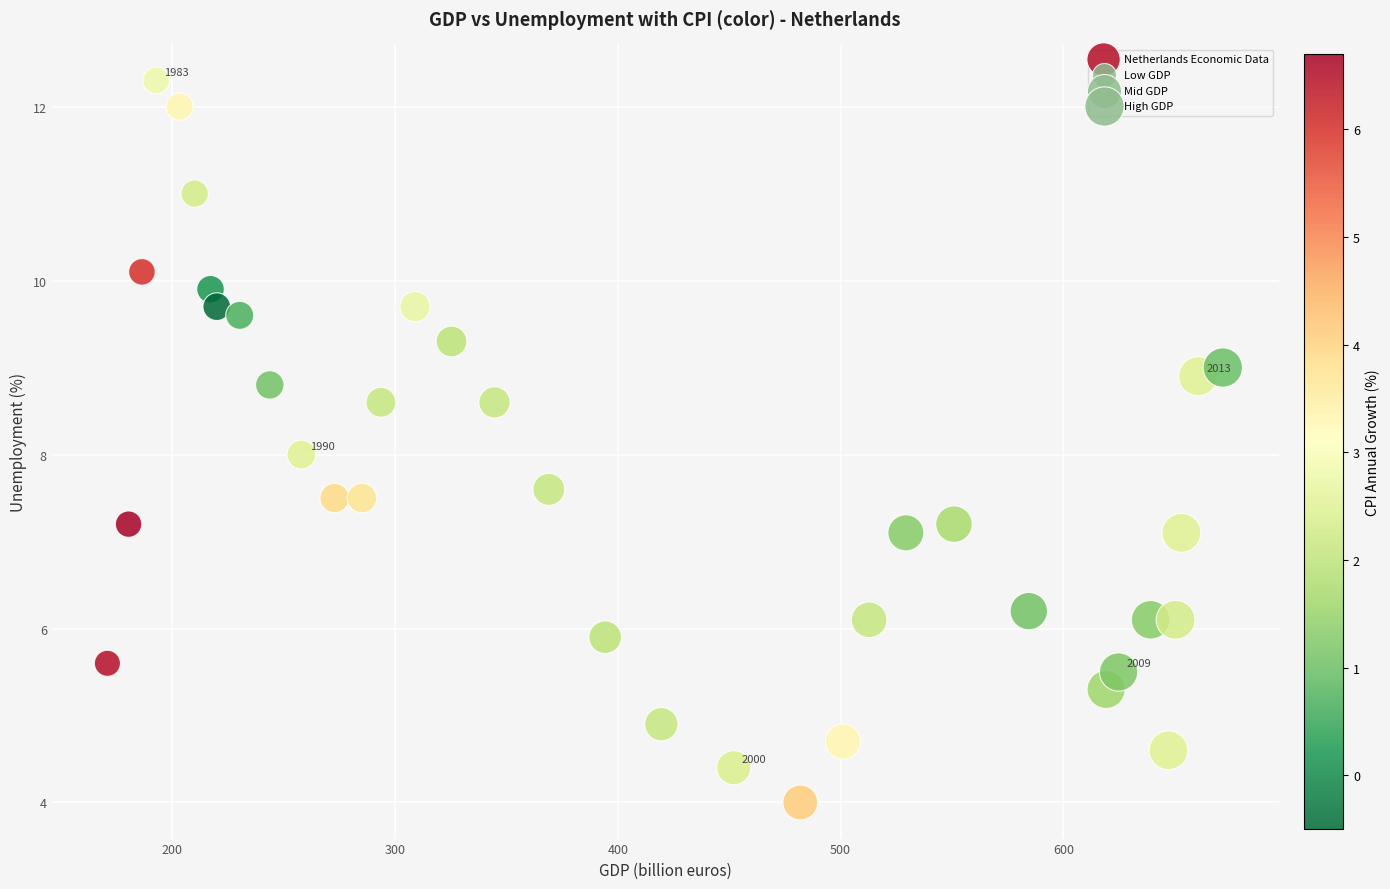

What is the range of Y values (max minus min)?

8.3